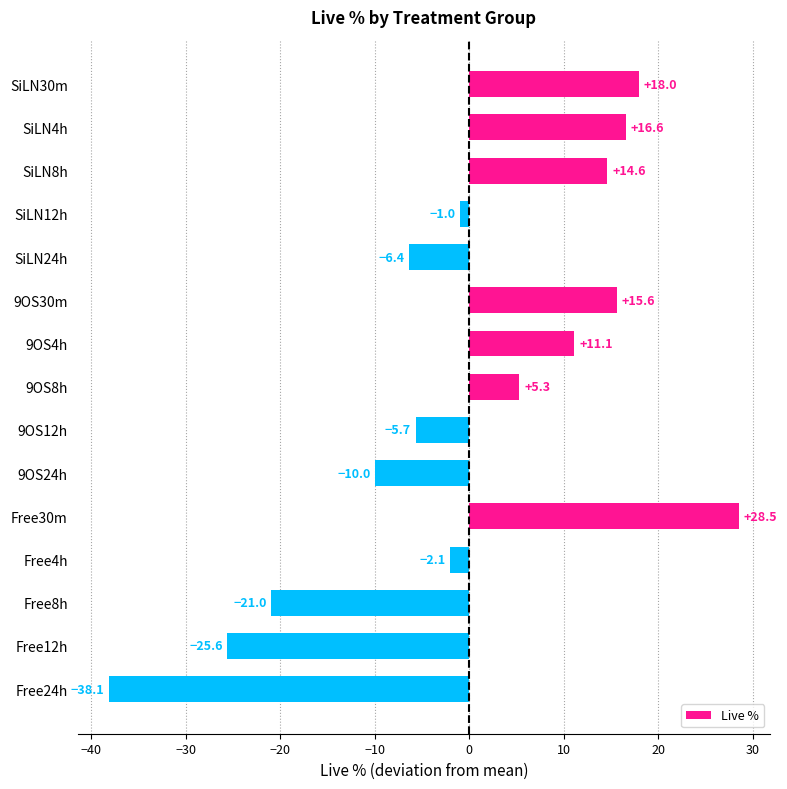

Which label corresponds to the largest value in the chart?

Free30m